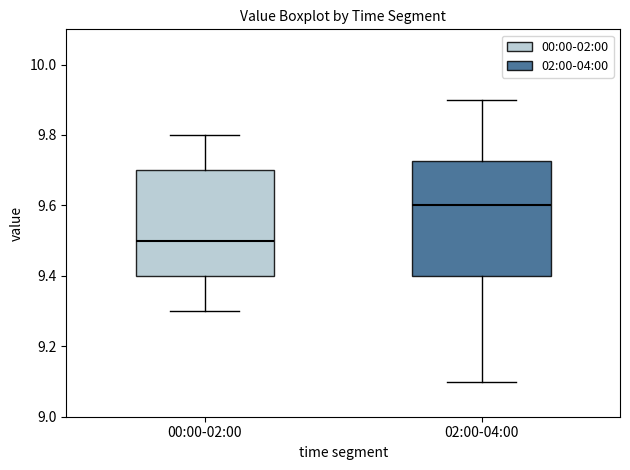

Where does the median line of the box for 02:00-04:00 sit on the y-axis? The values are not printed on the chart, so give them approximately, as read against the axis.

9.60